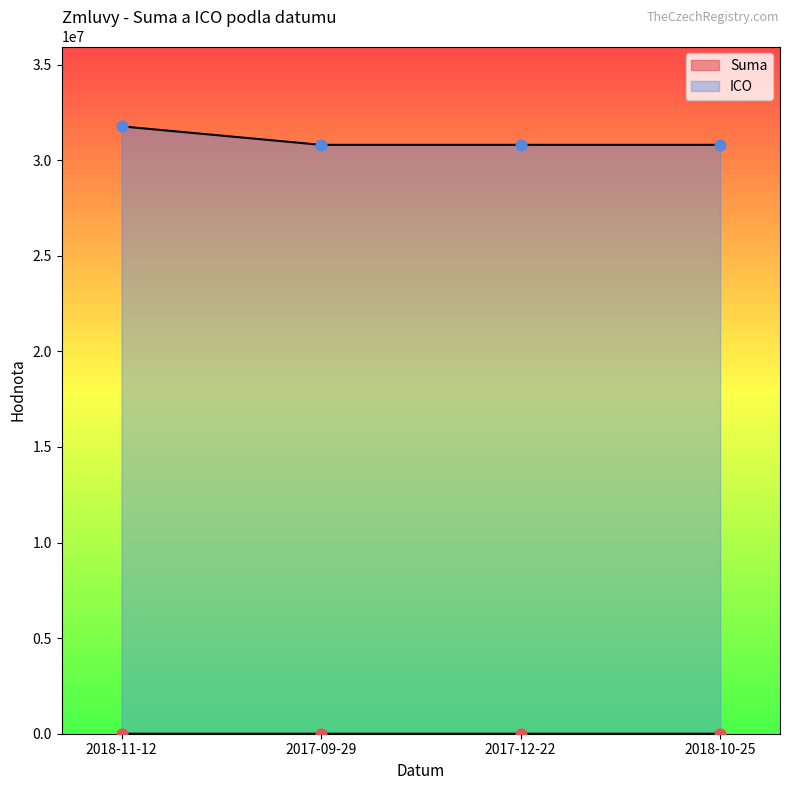

Is the value of ICO at 2018-10-25 greater than the value of Suma at 2017-12-22?

Yes